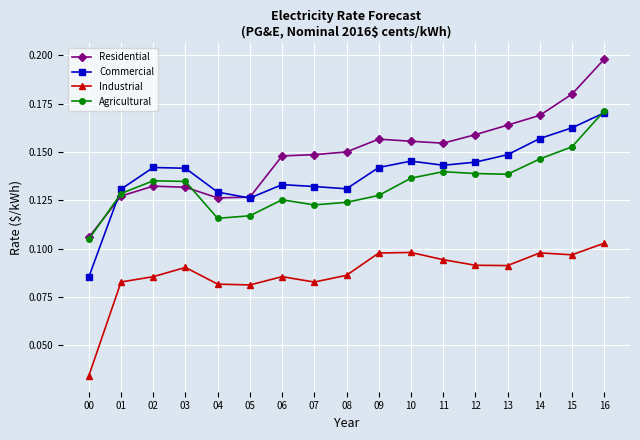

True or false: Residential has a value of 0.1 at 15.

False